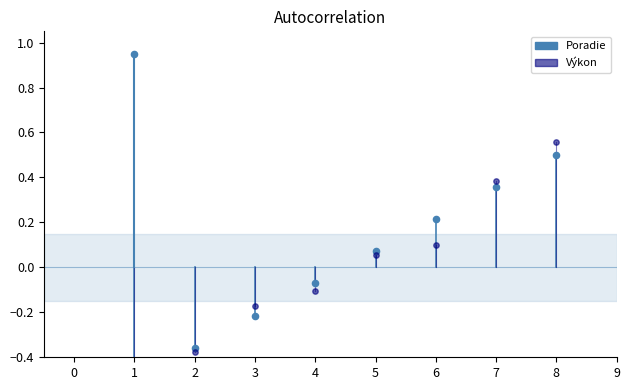

Is the value of Poradie at 4 greater than the value of Výkon at 8?

No